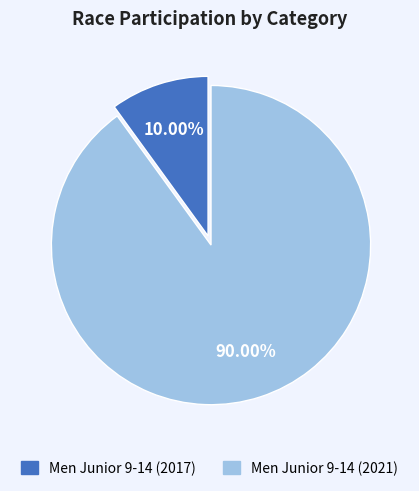

To the nearest percent, what is the difference between the Men Junior 9-14 (2021) and Men Junior 9-14 (2017) slice percentages?

80%